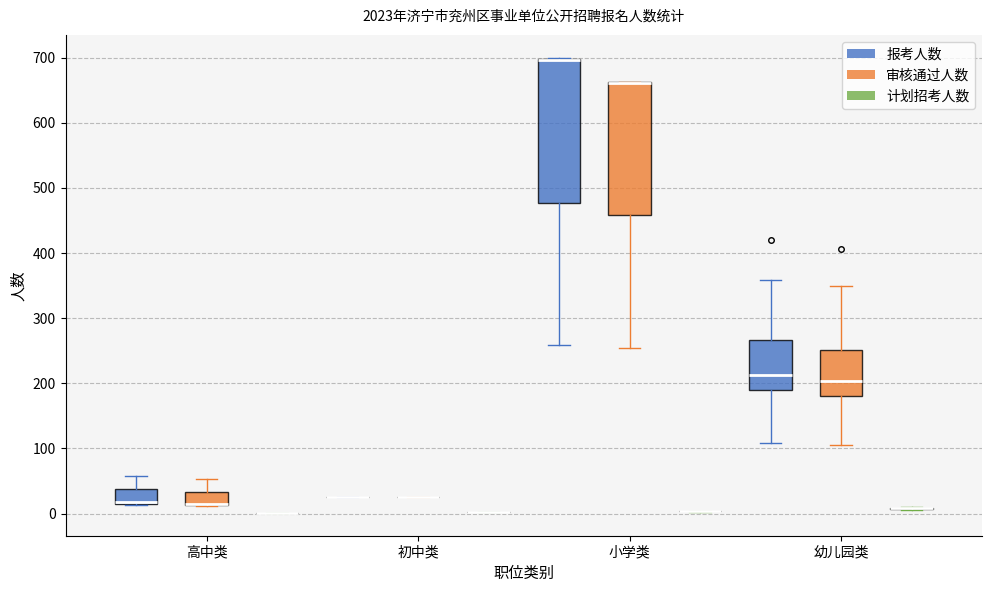

Reading left to right, transcribe this box plot: for each box, give where its median line is, the range the box spans, and where its two whiskers end, as read against the y-axis. The values are not printed on the chart, so give them approximately, as read against the axis.

高中类 (报考人数): median 20 (drawn on the box's lower edge), box 20 to 40, whiskers 10 to 60
高中类 (审核通过人数): median 10 (drawn on the box's lower edge), box 10 to 30, whiskers 10 to 50
高中类 (计划招考人数): box collapsed to a line at 0, whiskers 0 to 0
初中类 (报考人数): box collapsed to a line at 30, whiskers 30 to 30
初中类 (审核通过人数): box collapsed to a line at 30, whiskers 30 to 30
初中类 (计划招考人数): box collapsed to a line at 0, whiskers 0 to 0
小学类 (报考人数): median 700 (drawn on the box's upper edge), box 480 to 700, whiskers 260 to 700
小学类 (审核通过人数): median 660 (drawn on the box's upper edge), box 460 to 660, whiskers 260 to 660
小学类 (计划招考人数): box collapsed to a line at 0, whiskers 0 to 0
幼儿园类 (报考人数): median 210, box 190 to 270, whiskers 110 to 360
幼儿园类 (审核通过人数): median 200, box 180 to 250, whiskers 110 to 350
幼儿园类 (计划招考人数): box collapsed to a line at 10, whiskers 10 to 10